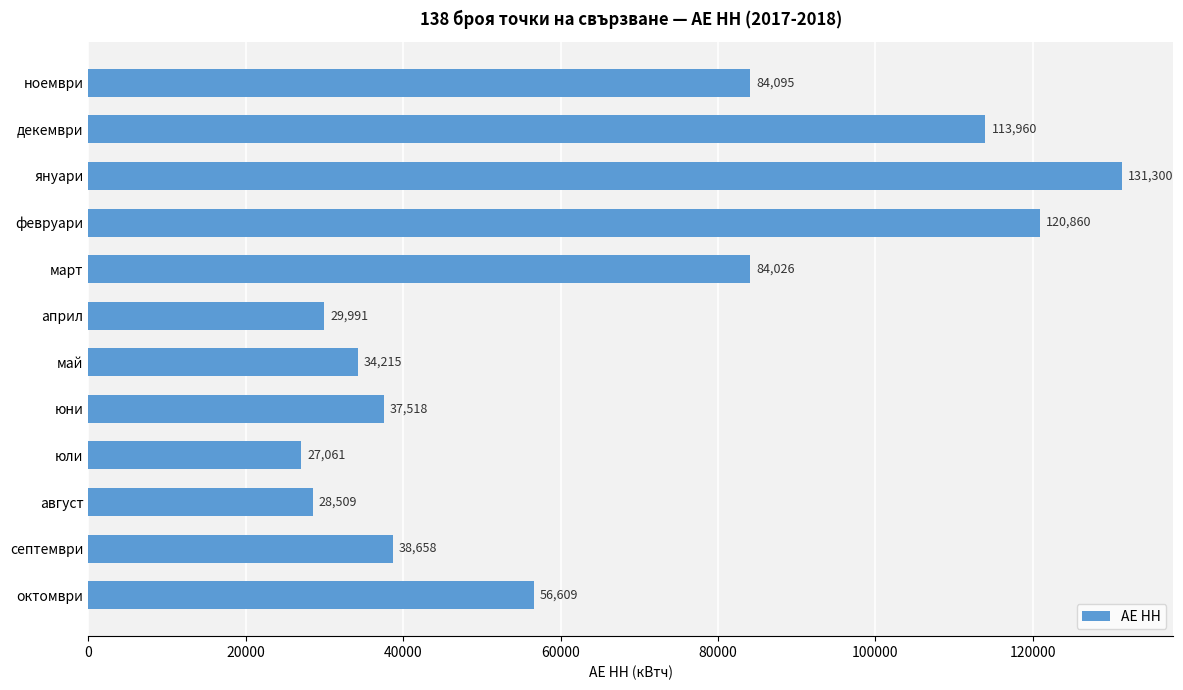

The chart shows a value of 185288 at февруари. True or false?

False